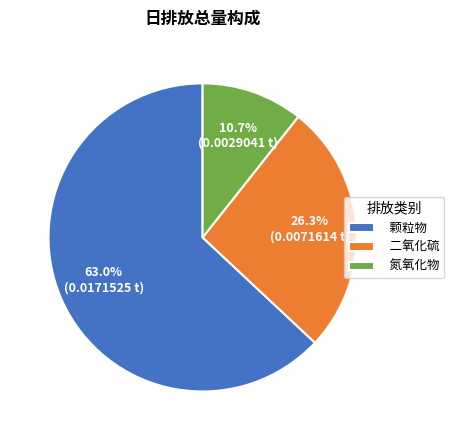

What percentage is NOT represented by 氮氧化物?

89.3%